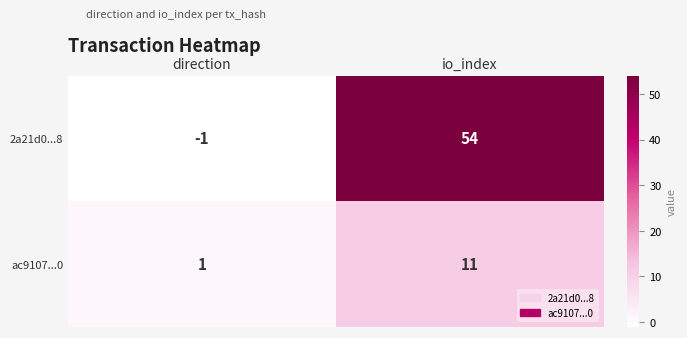

List the labels in order of 2a21d0...8 value, smallest first.

direction, io_index